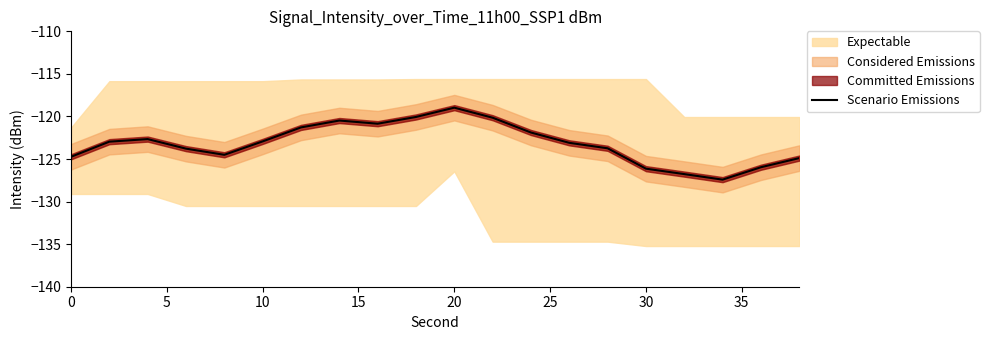

What is the maximum value for Scenario Emissions?

-119.0